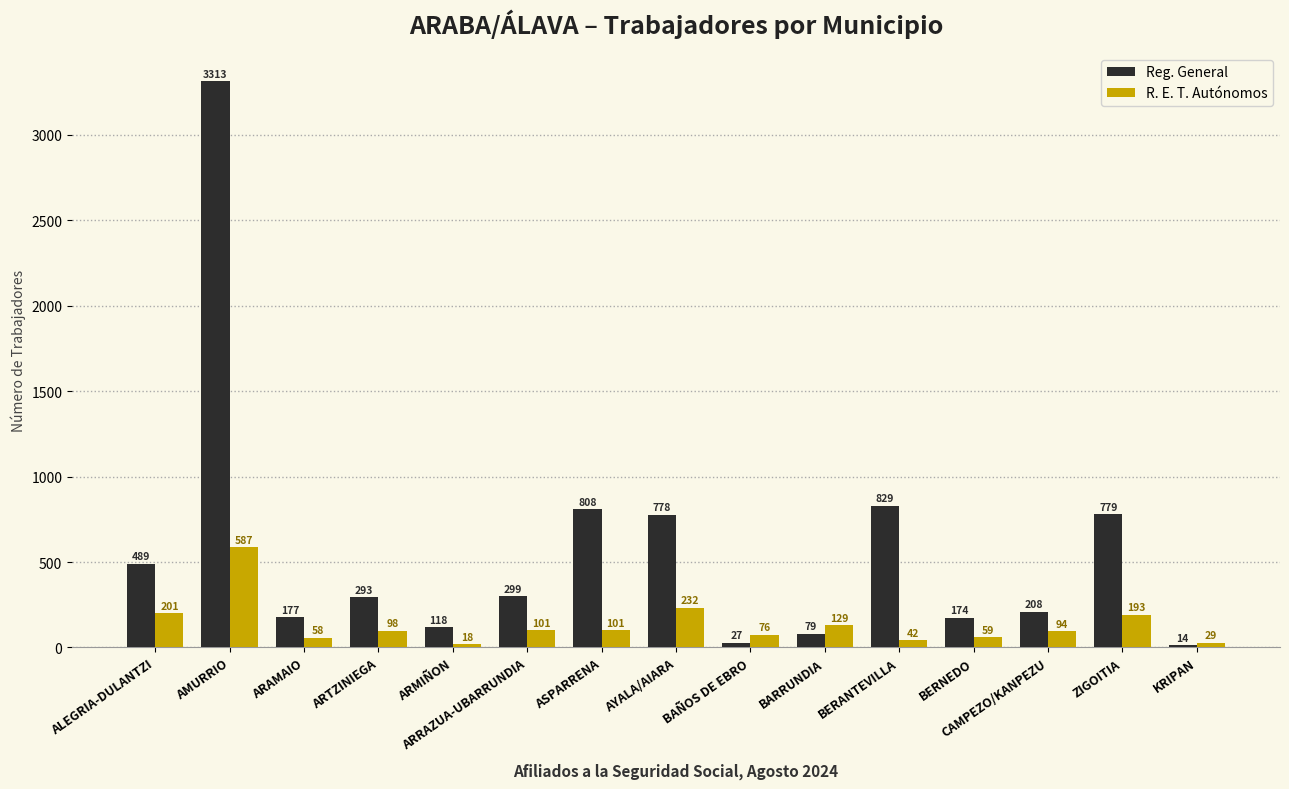

Which category has the lowest value across all series?

KRIPAN